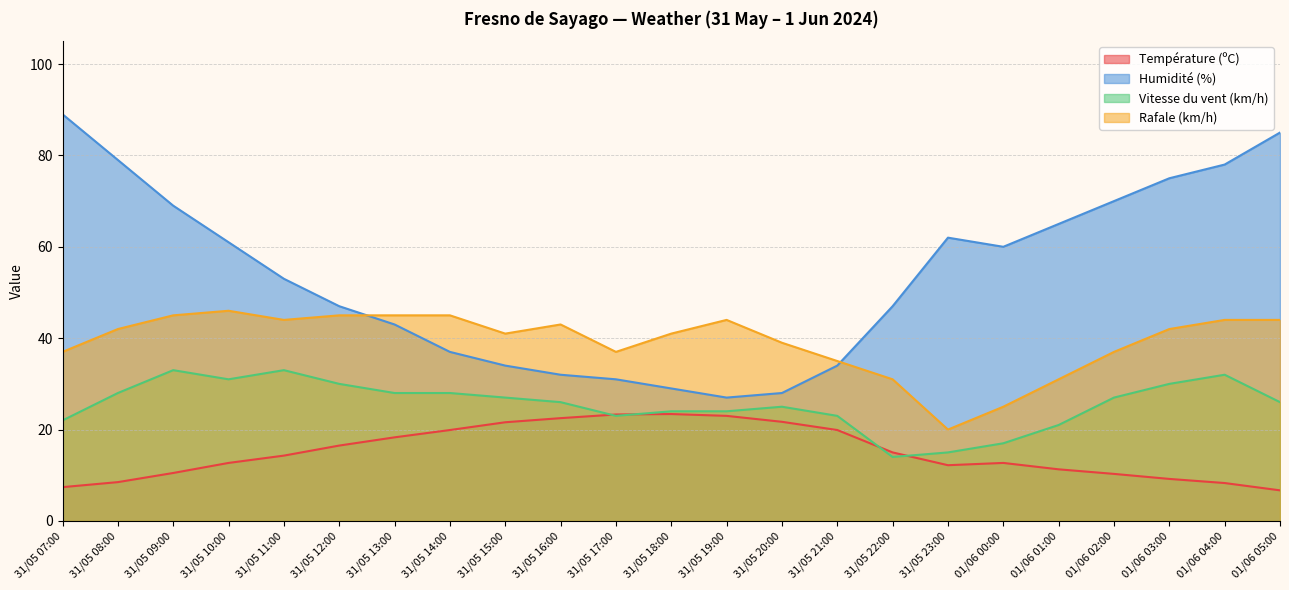

What is the minimum value shown in the chart?

6.7